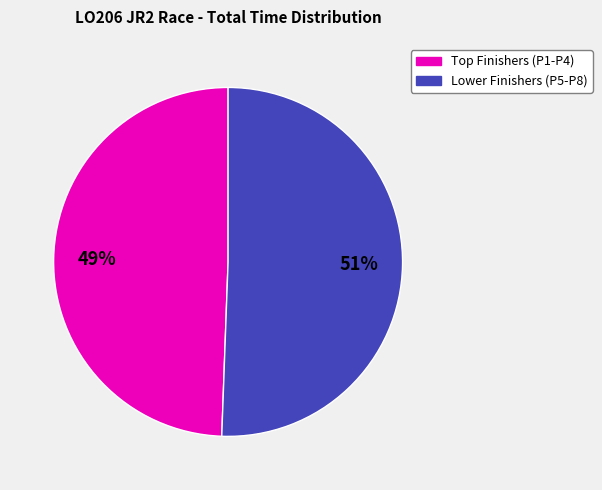

What is the majority slice?

Lower Finishers (P5-P8)